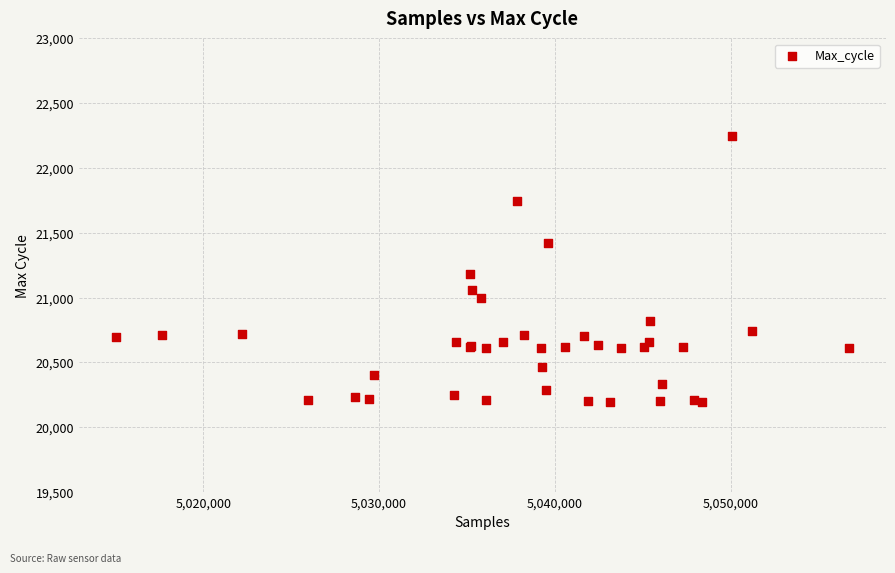

What Y value in the scatter plot is closest to 21220?

21181